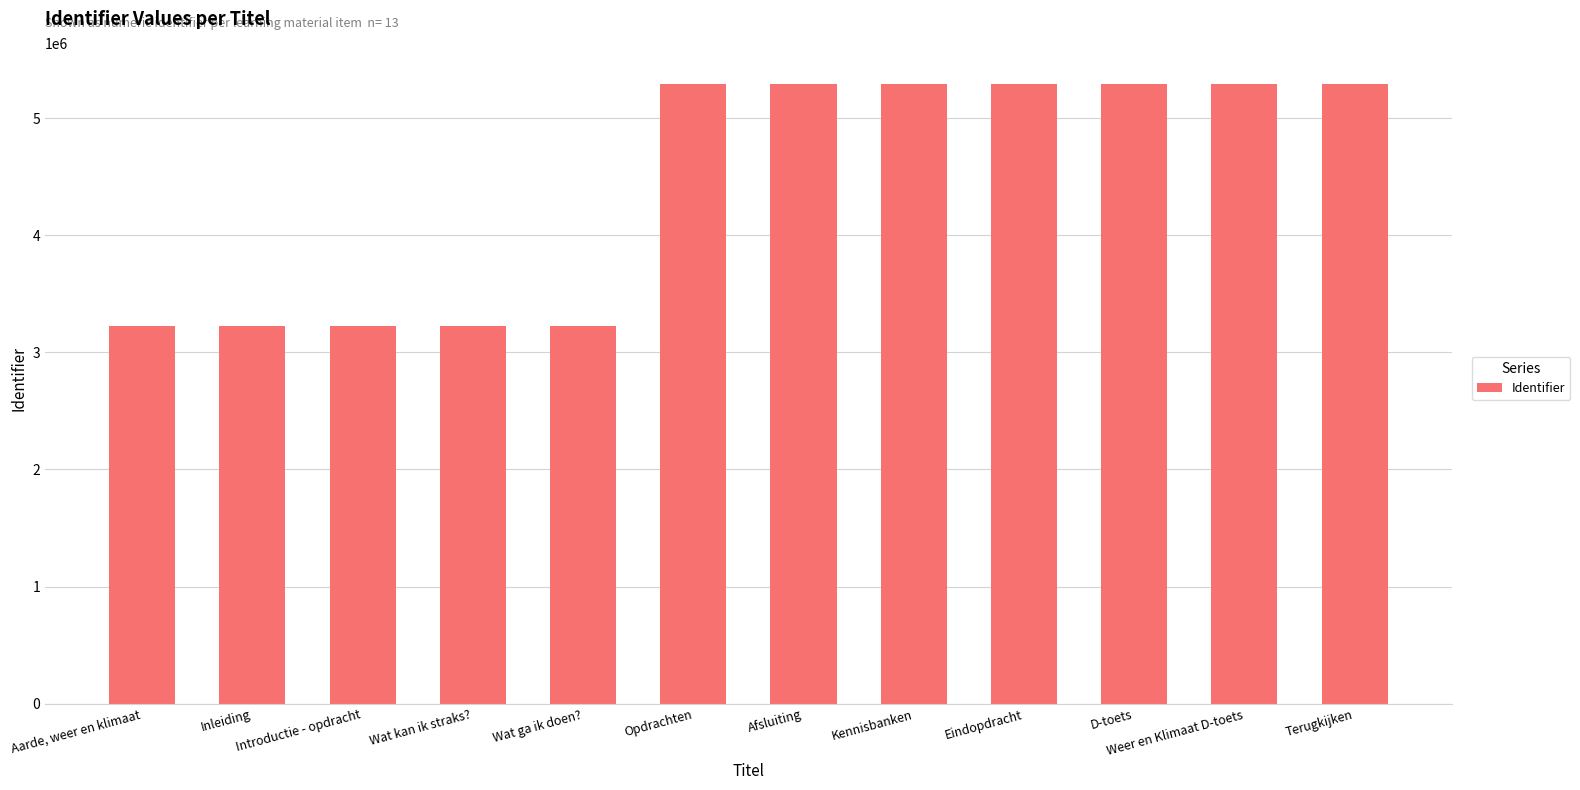

What is the maximum value shown in the chart?

5293114